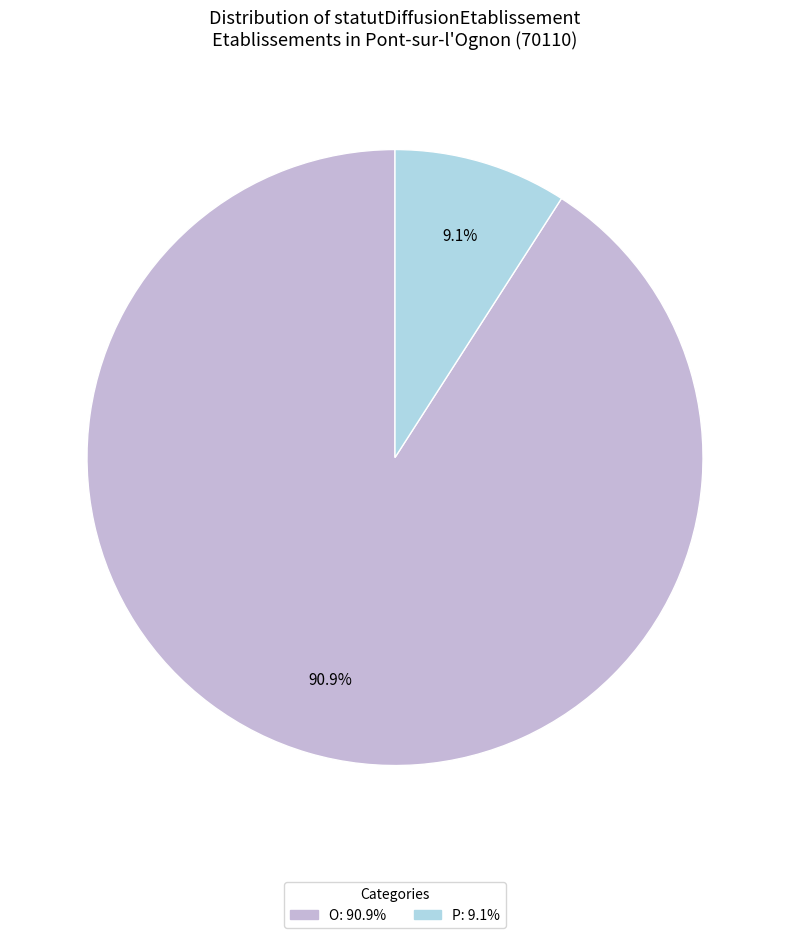

What is the ratio of the value at O to the value at P?

10.0